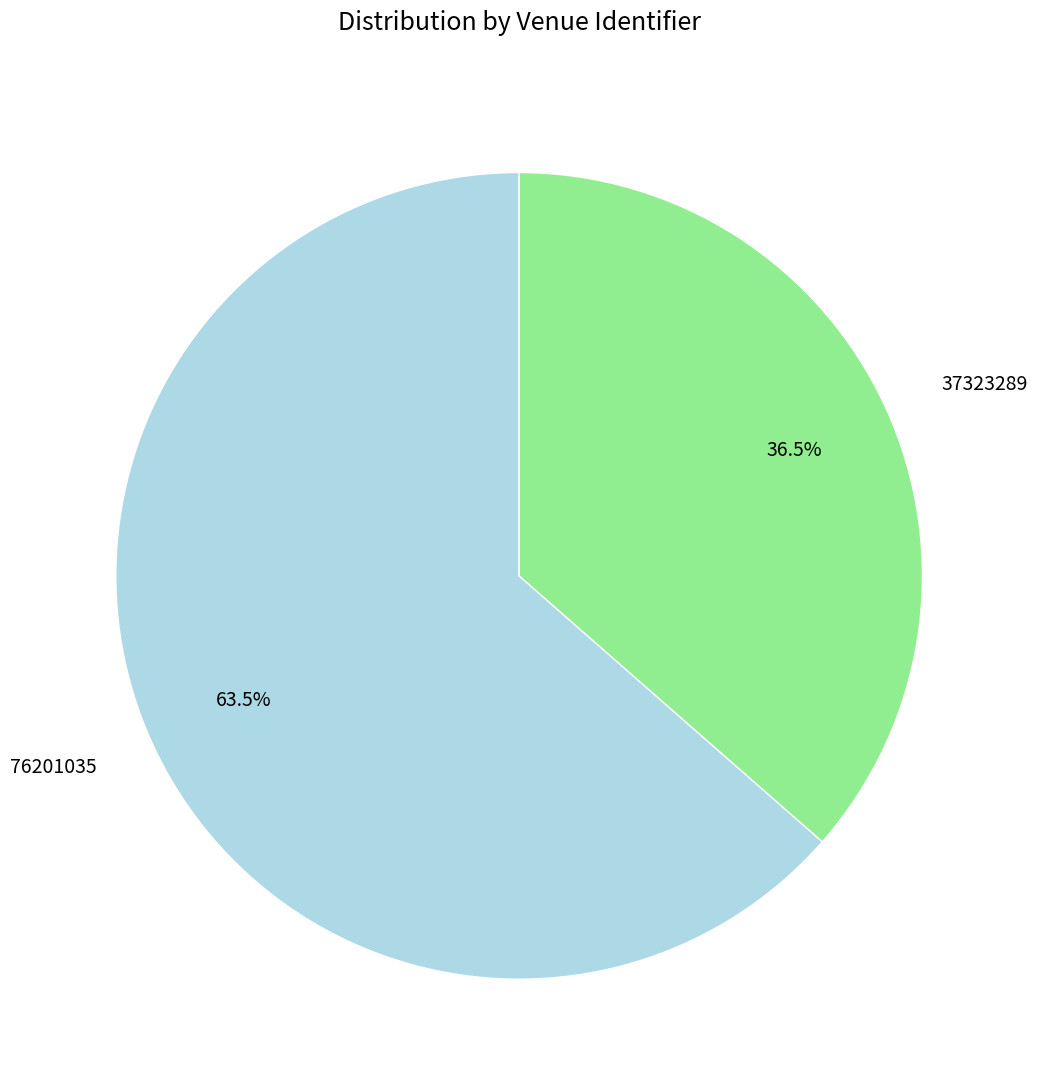

What percentage is NOT represented by 37323289?

63.5%